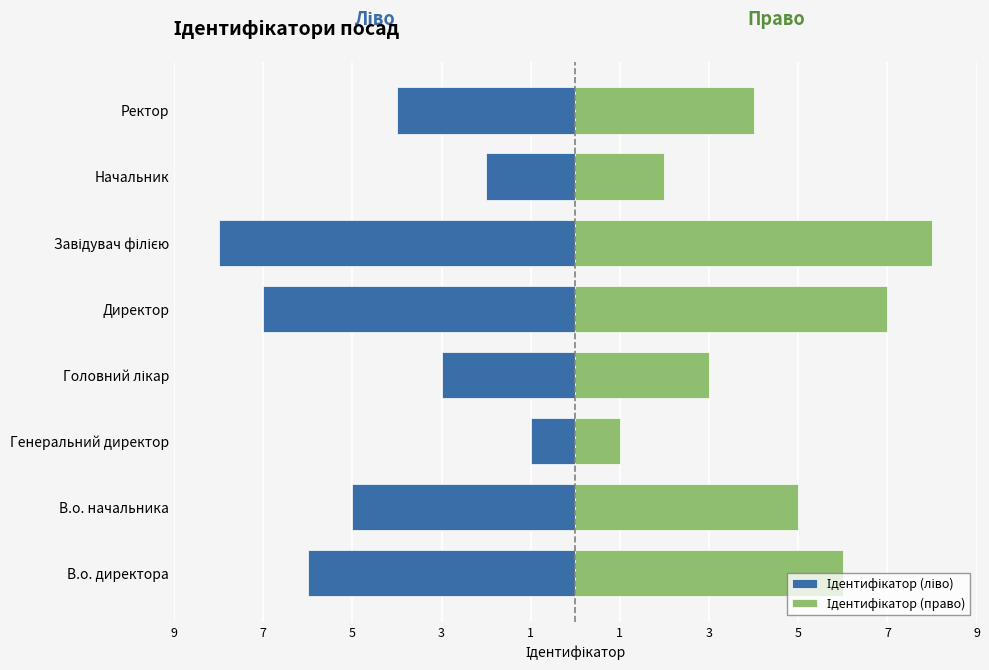

Rank the series by their average value, from lowest to highest.

Ідентифікатор (ліво), Ідентифікатор (право)